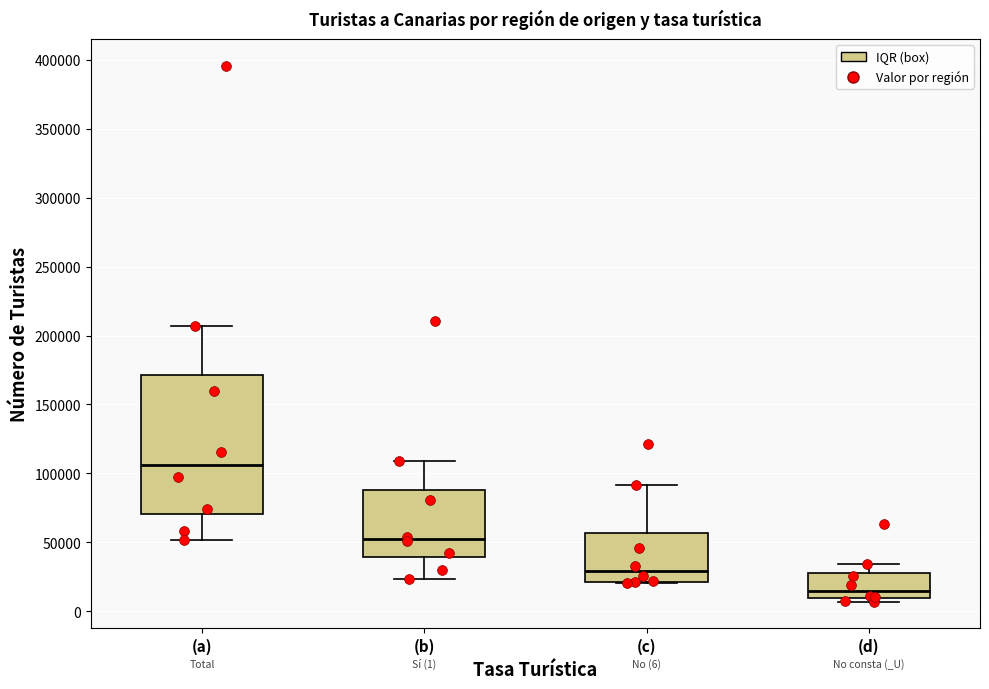

Which box's median line is the highest?

(a)